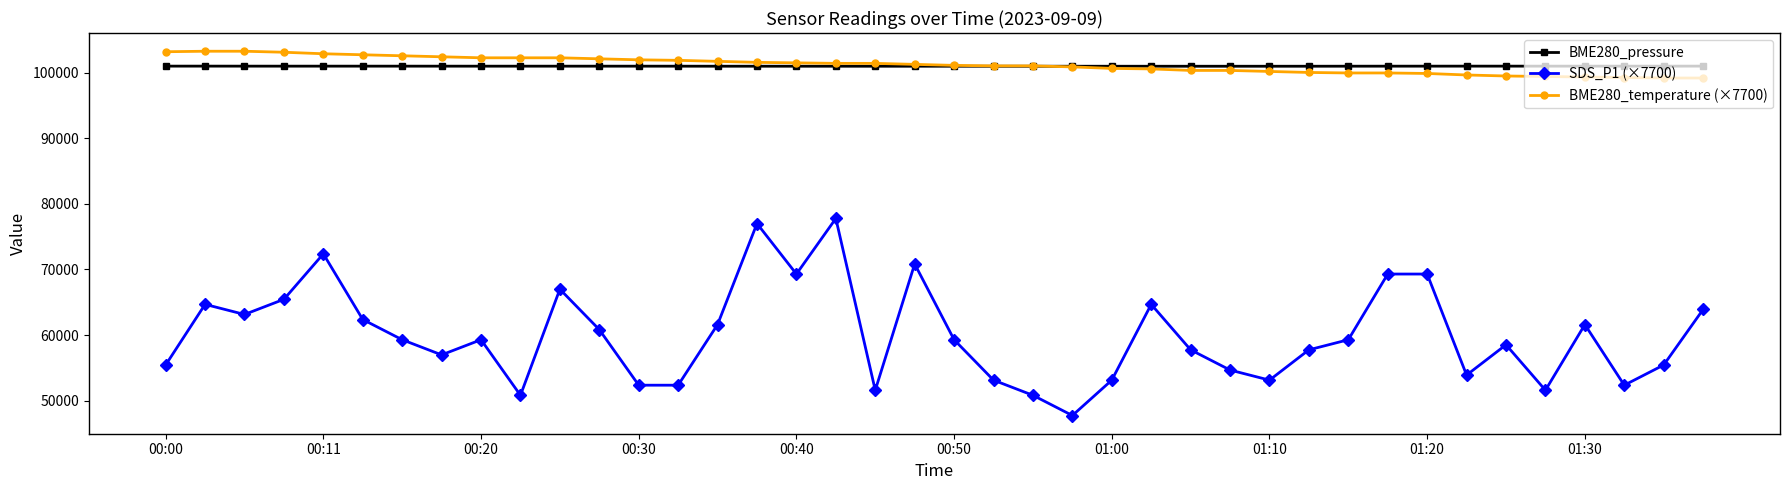

What is the average value of the SDS_P1 (×7700) series?

59944.5